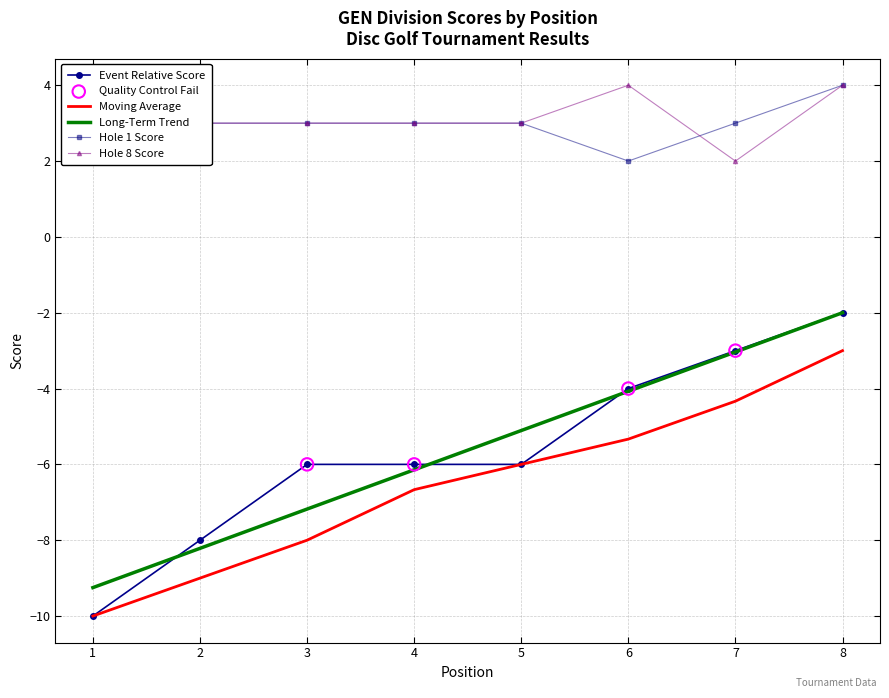

At how many categories does at least one series exceed -7?

8